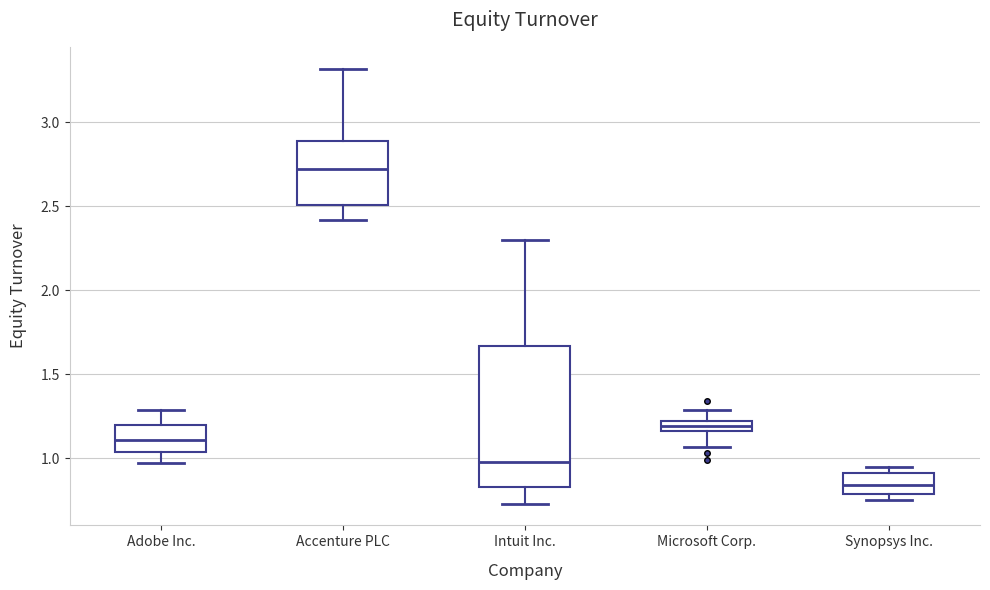

Which box is the tallest, from its lower edge to its upper edge?

Intuit Inc.